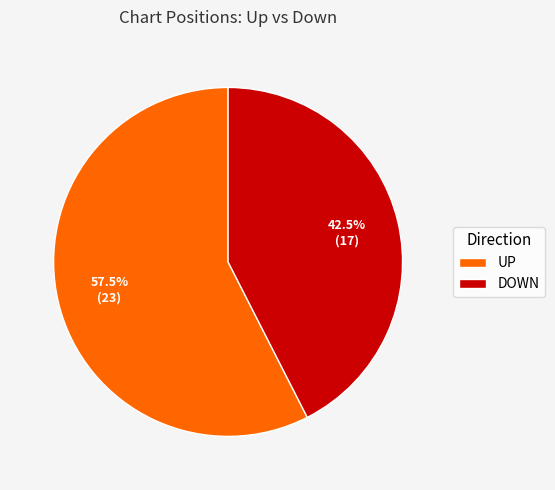

What is the largest slice in the pie chart?

UP